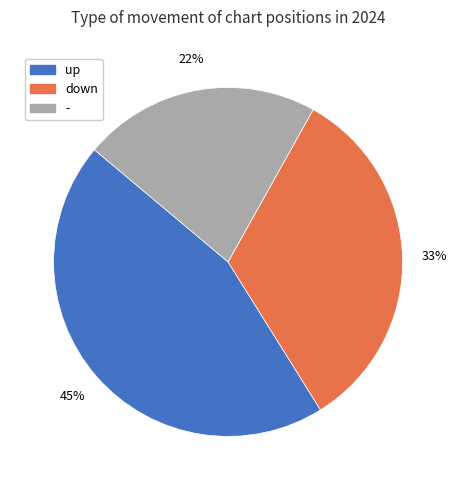

What is the ratio of the value at - to the value at up?

0.5